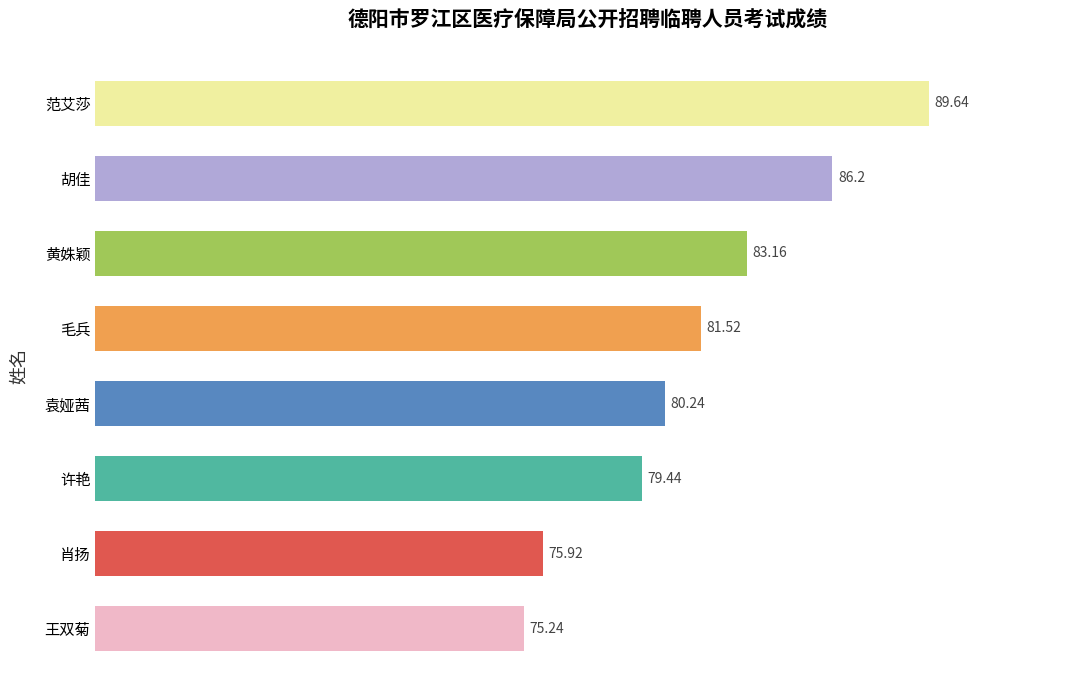

What is the difference between the maximum and minimum values?

14.4